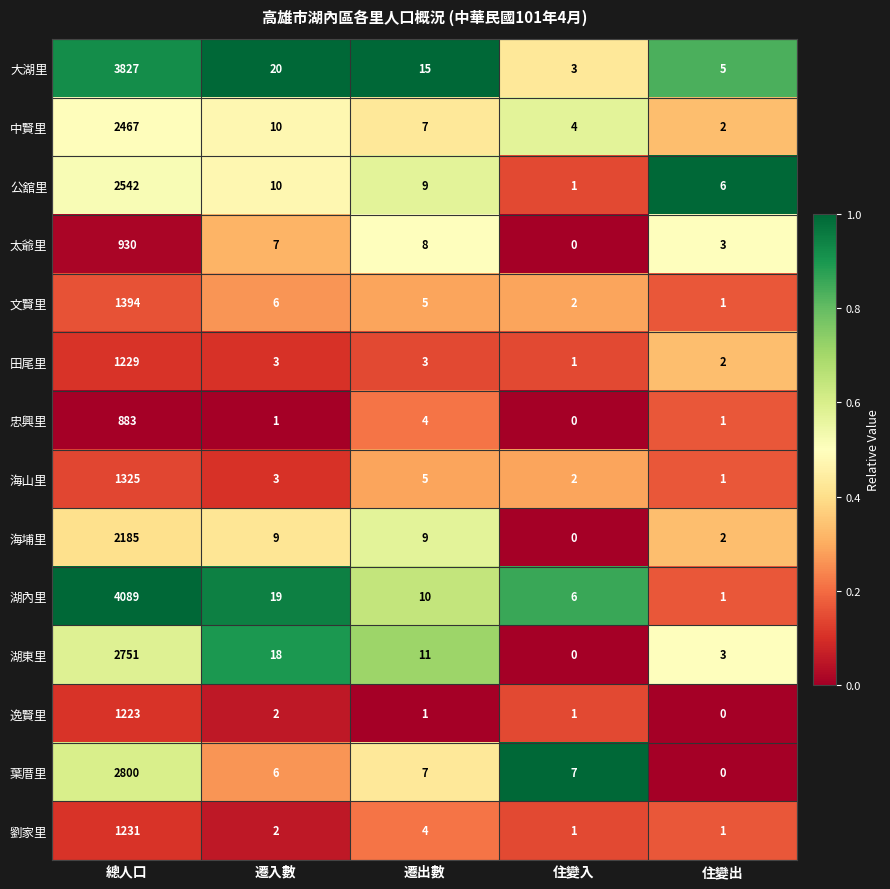

What is the greatest value displayed?

4089